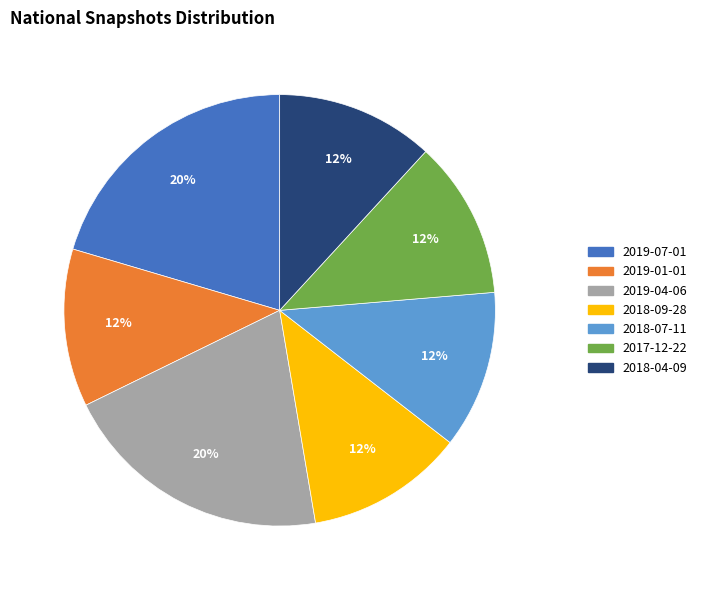

Do 2018-07-11 and 2019-04-06 together represent more than half of the pie?

No